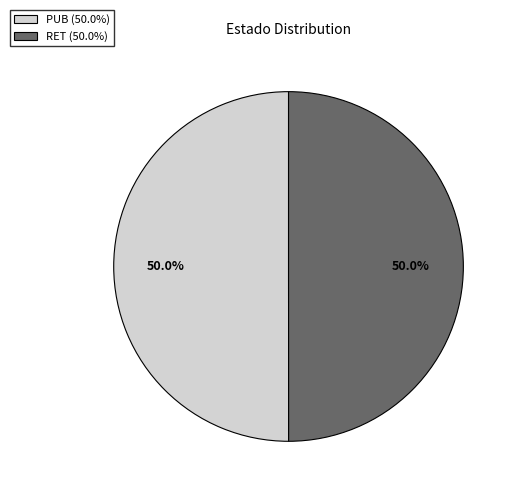

What percentage is the PUB slice, to the nearest percent?

50%